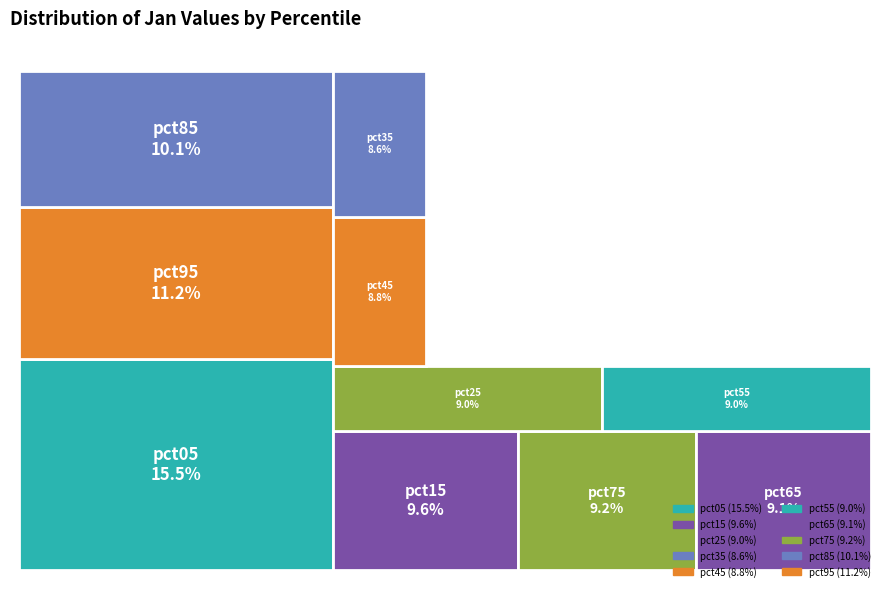

To the nearest percent, what portion does pct05 represent?

16%